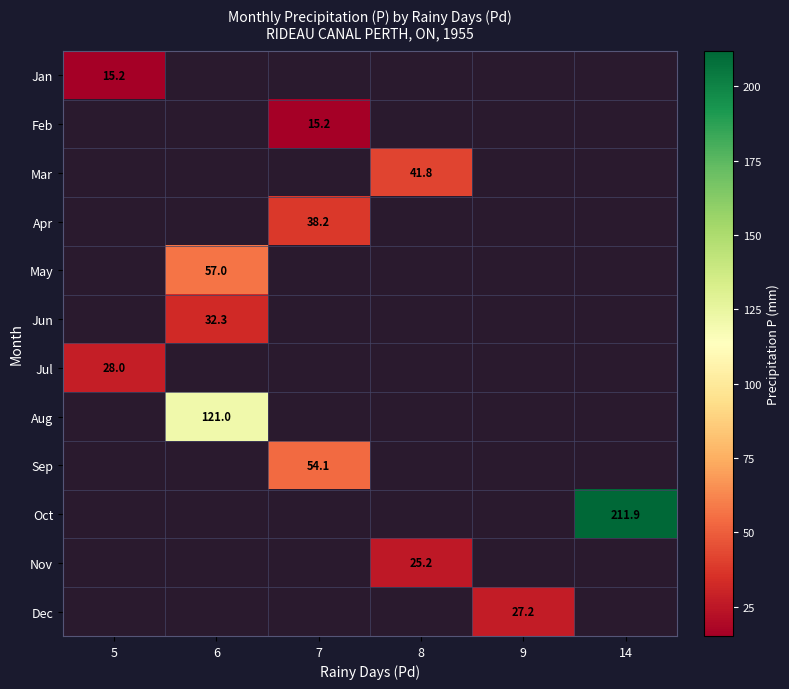

How many categories are shown in the chart?

6